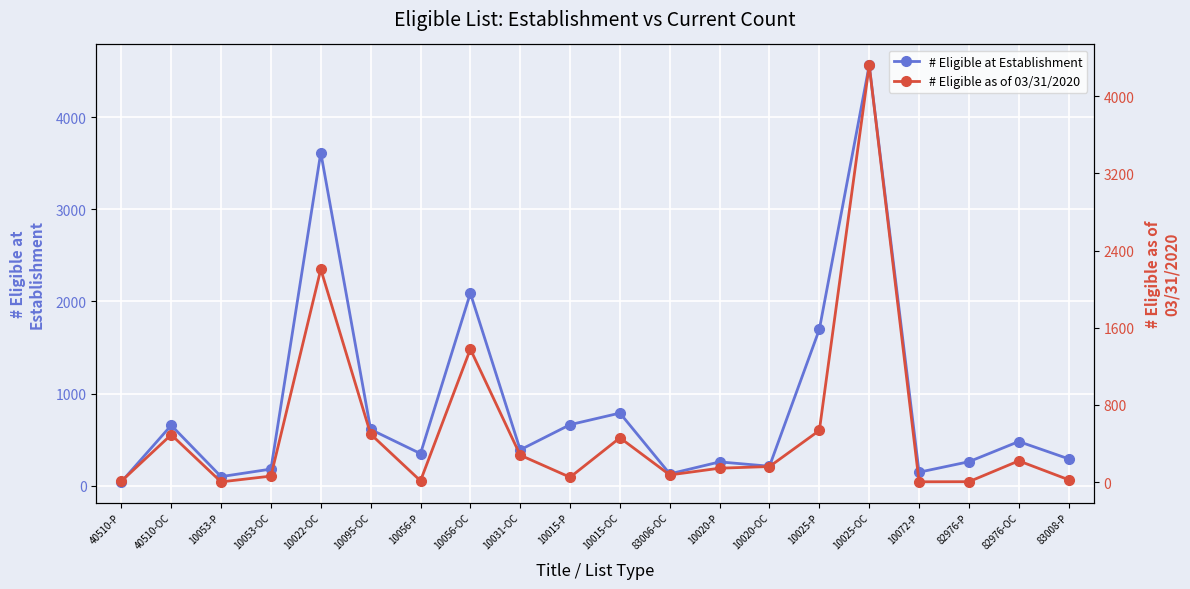

True or false: # Eligible at Establishment and # Eligible as of 03/31/2020 cross at least once.

False